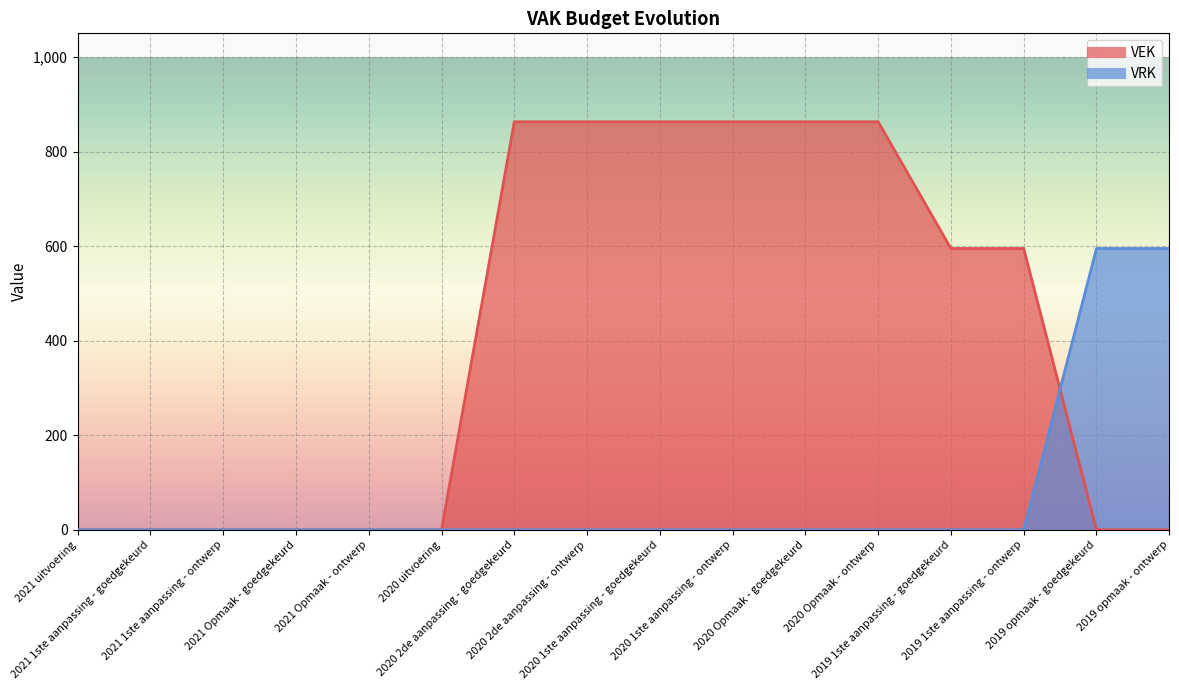

How many lines are shown in the chart?

2